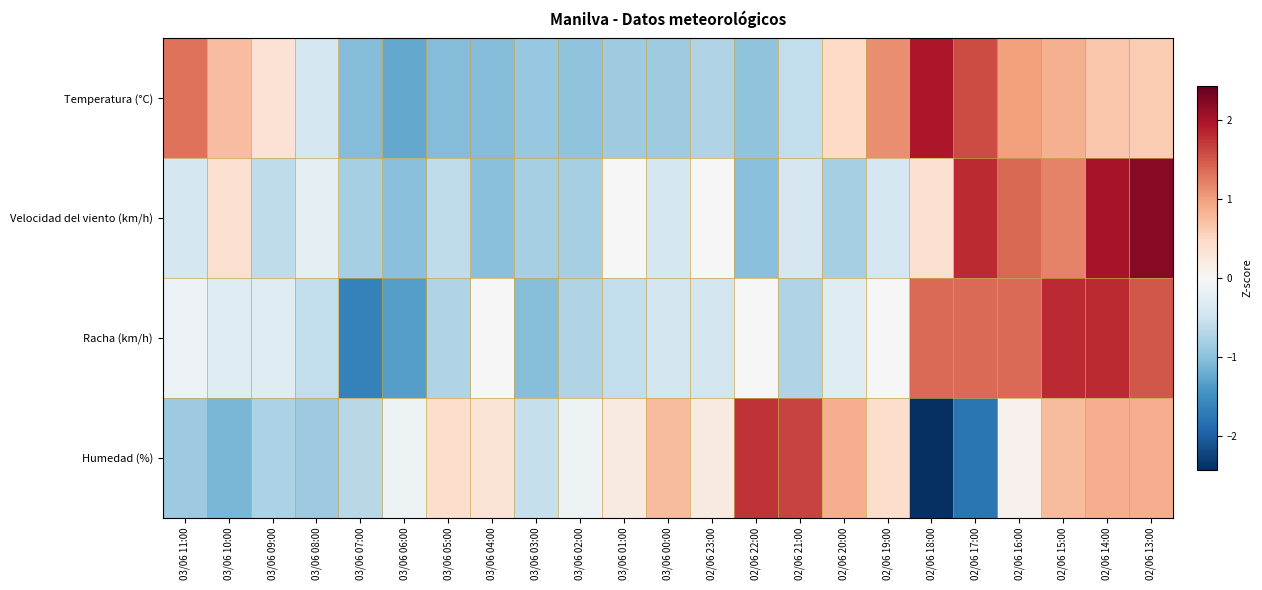

Which label corresponds to the largest value in the chart?

02/06 13:00